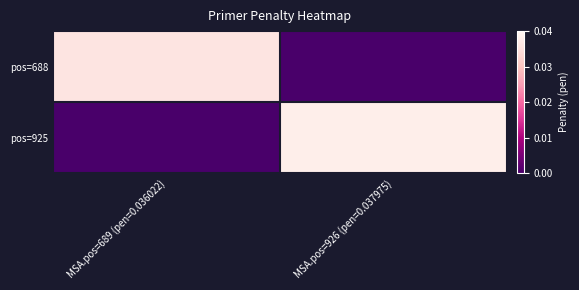

Rank the series at MSA.pos=926 (pen=0.037975) from highest to lowest value.

pos=925, pos=688